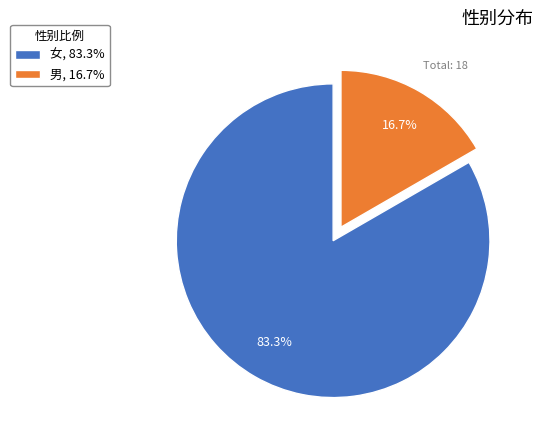

What is the largest slice in the pie chart?

女